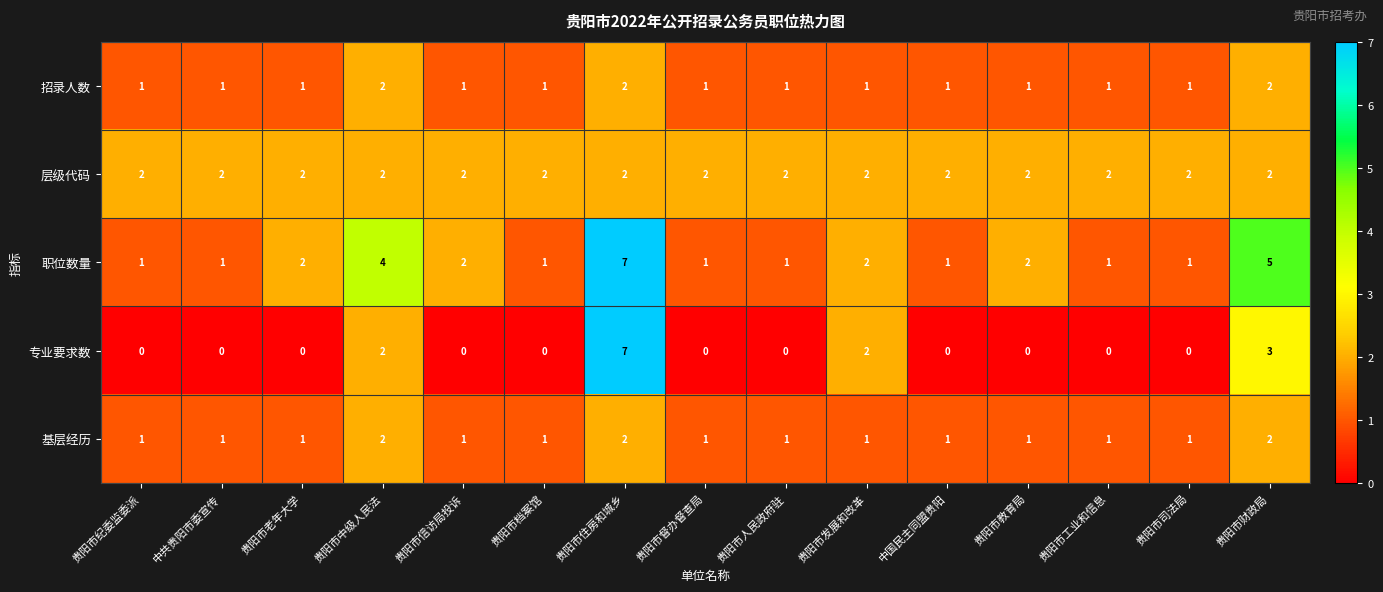

Which series has the largest total across all categories?

职位数量